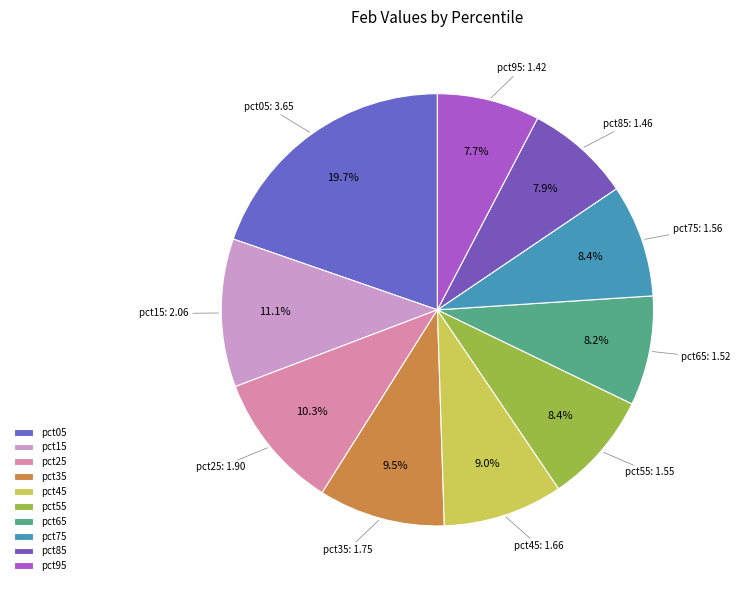

Is it true that pct75 is 23% of the pie?

False